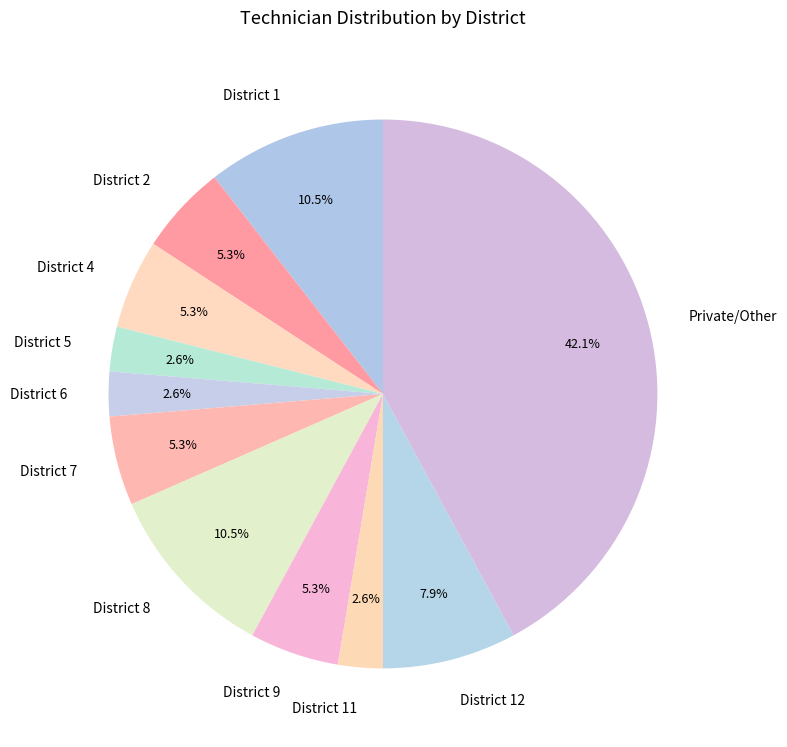

Does District 8 account for over 50% of the chart?

No